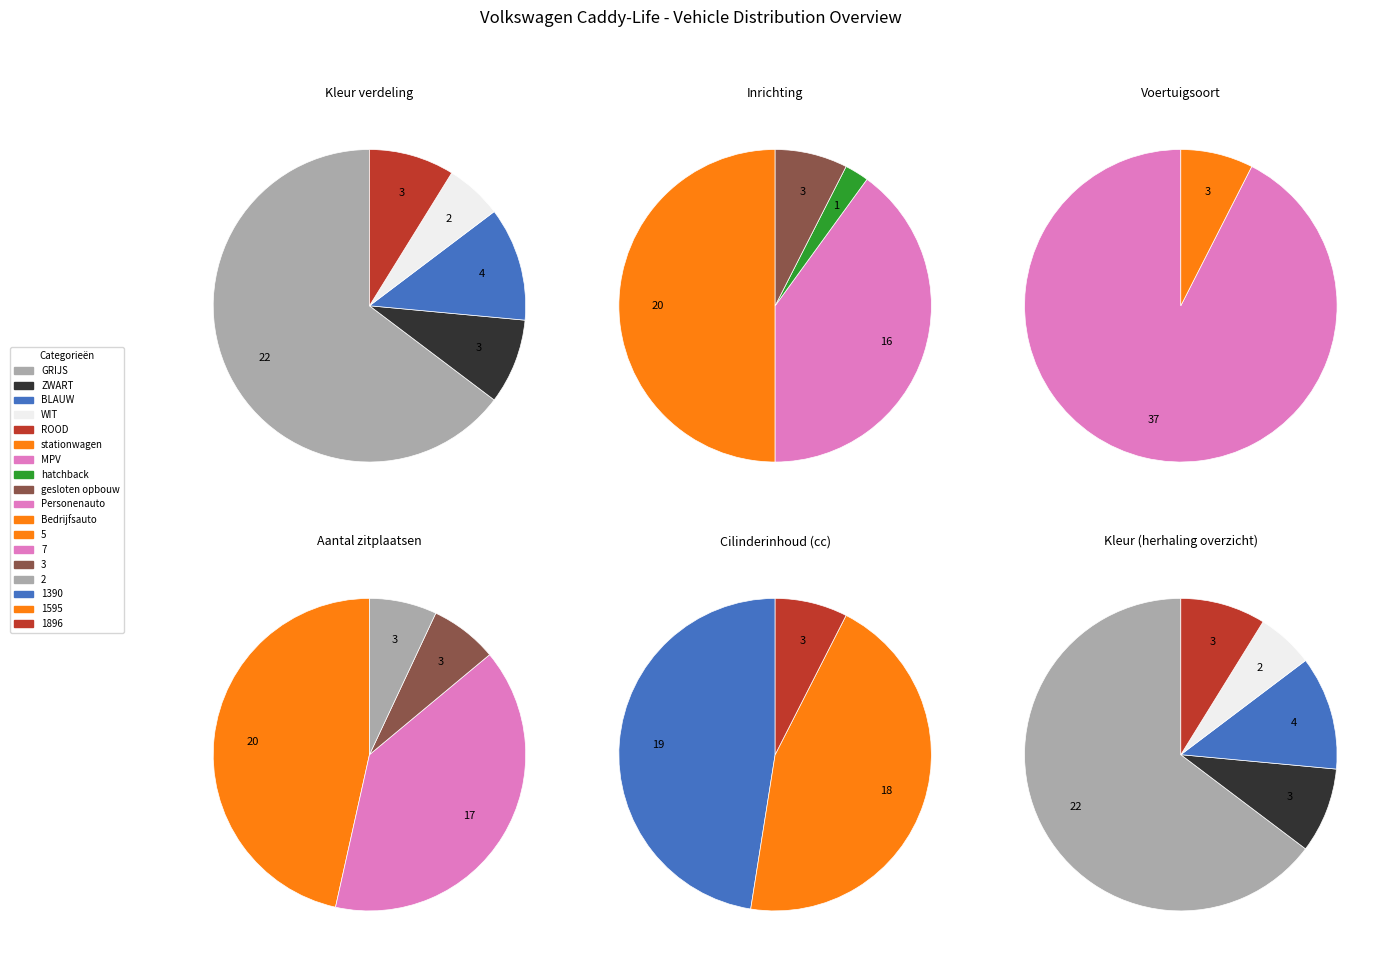

What is the smallest slice in the pie chart?

WIT